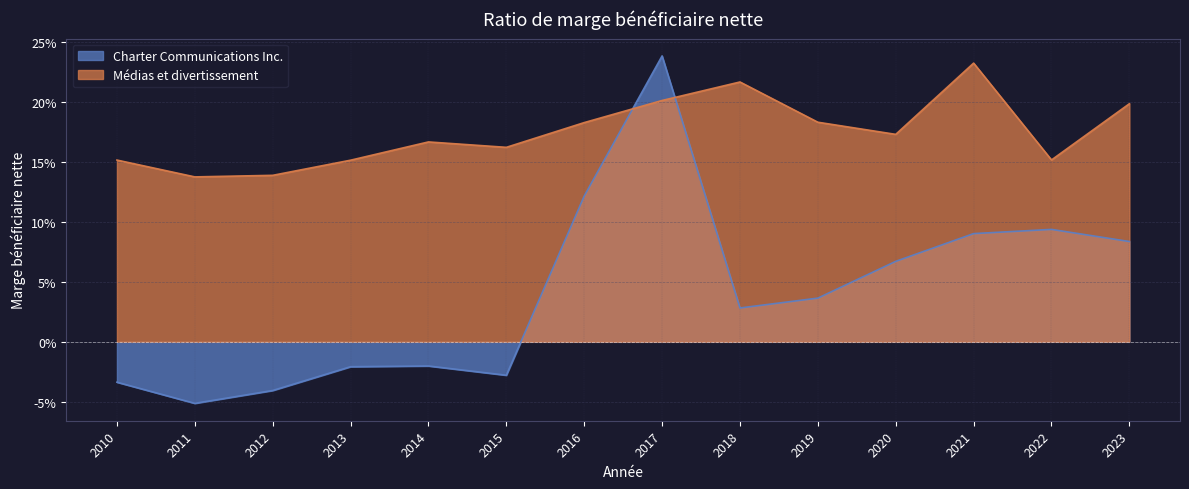

What are all the series names shown in the legend?

Charter Communications Inc., Médias et divertissement